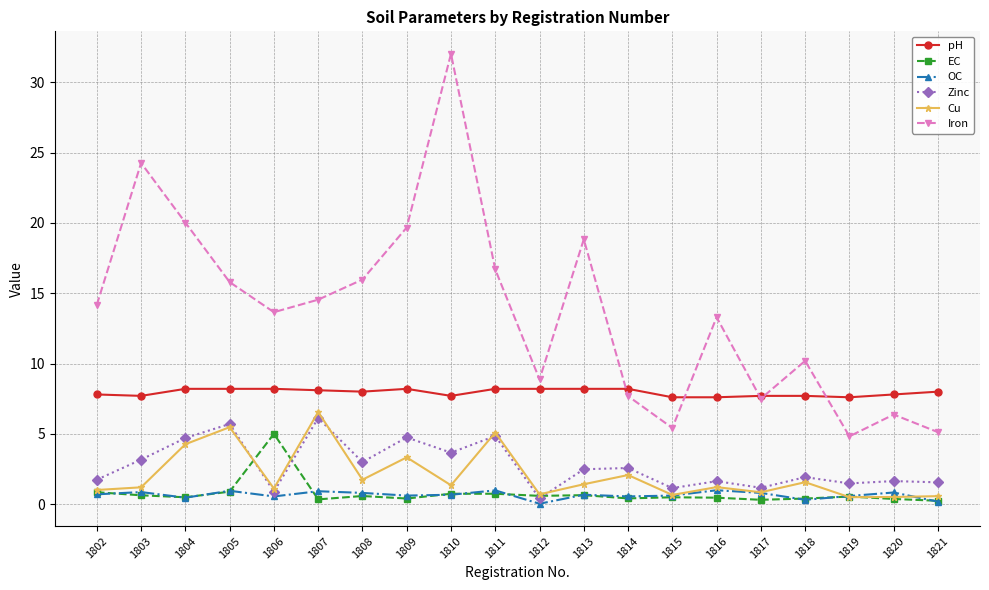

At which category does the chart reach its peak across all series?

1810